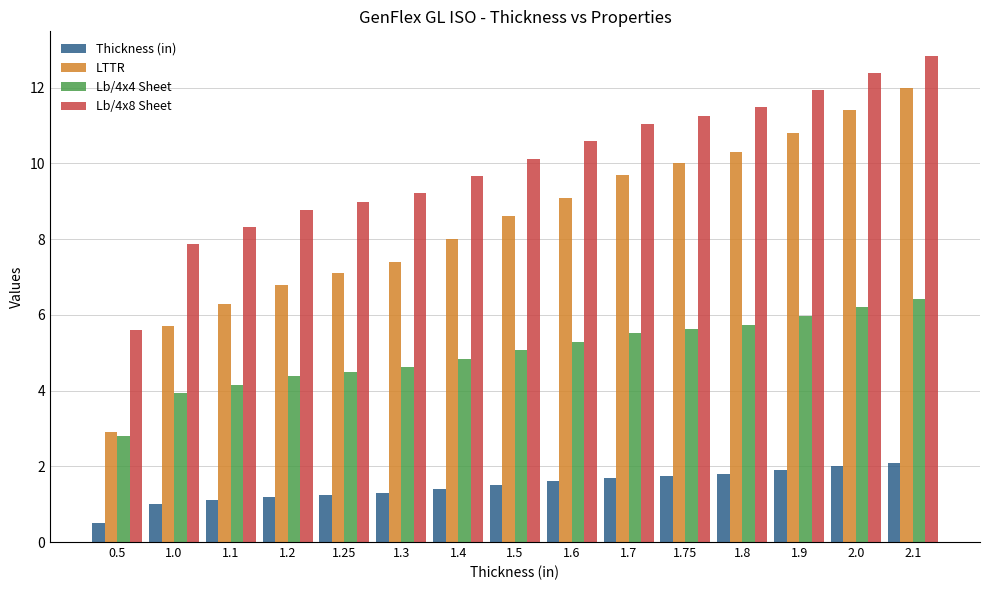

What value does the Lb/4x8 Sheet series have at 1.7?

11.0